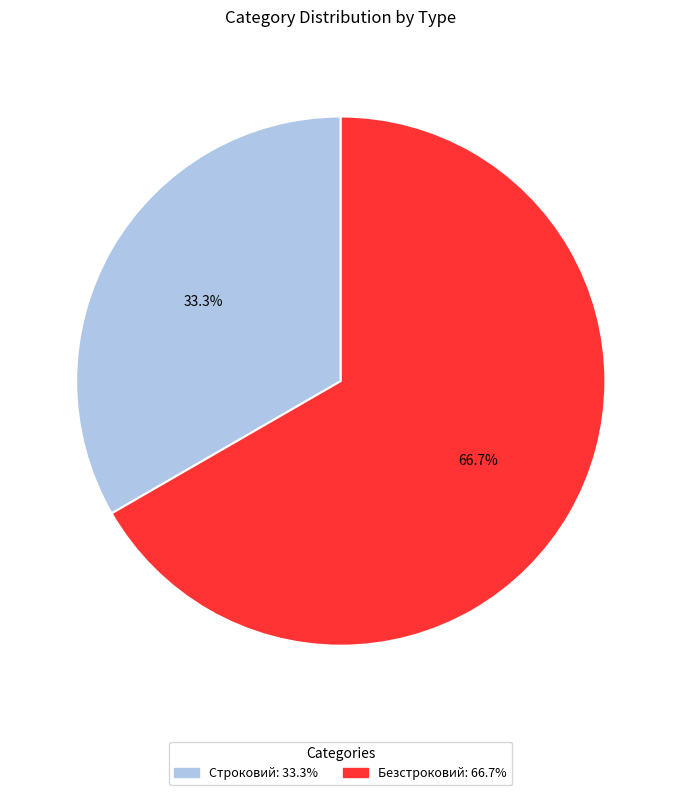

What percentage is NOT represented by Безстроковий?

33.3%